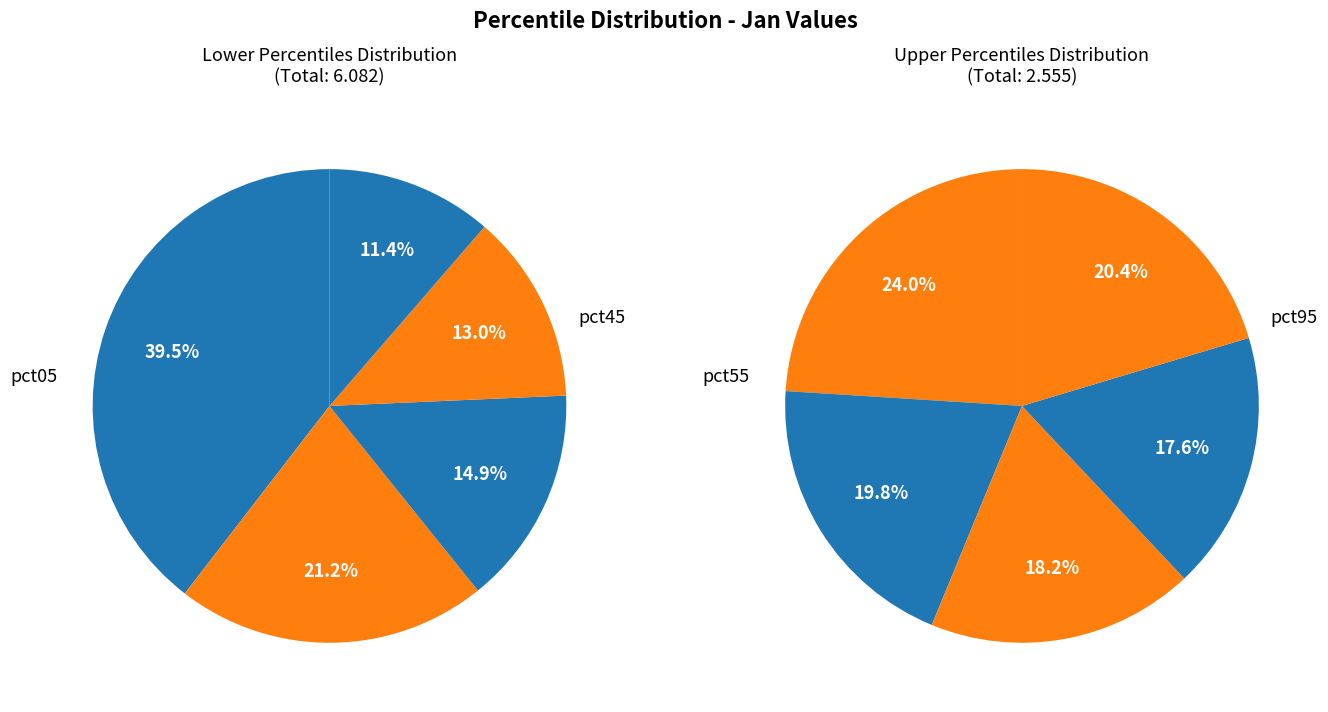

Does pct95 represent more than half of the total?

No